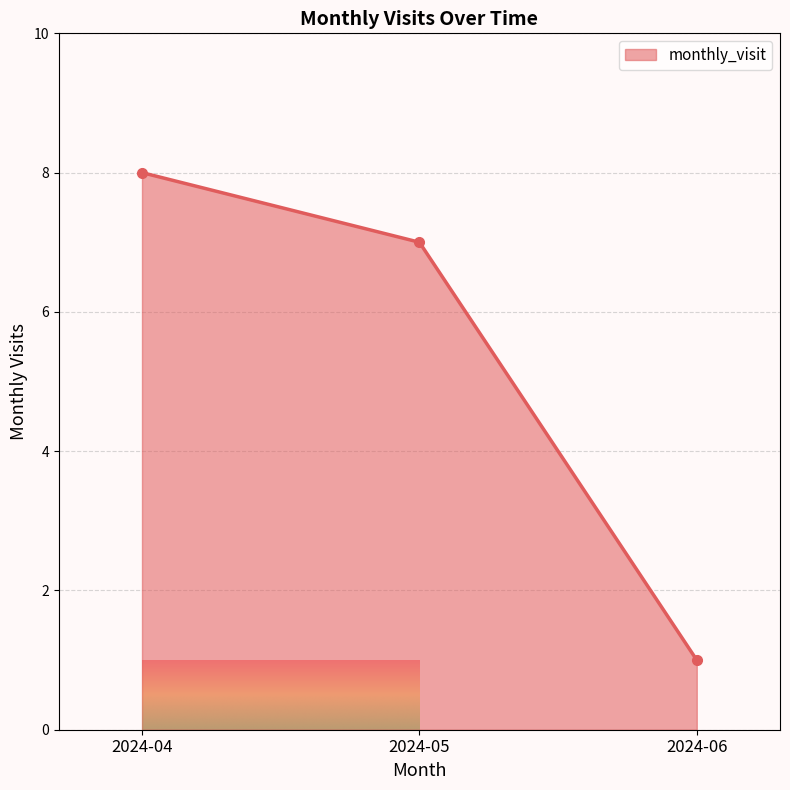

Reading right to left, list all the values displayed in this chart.

2024-06=1	2024-05=7	2024-04=8